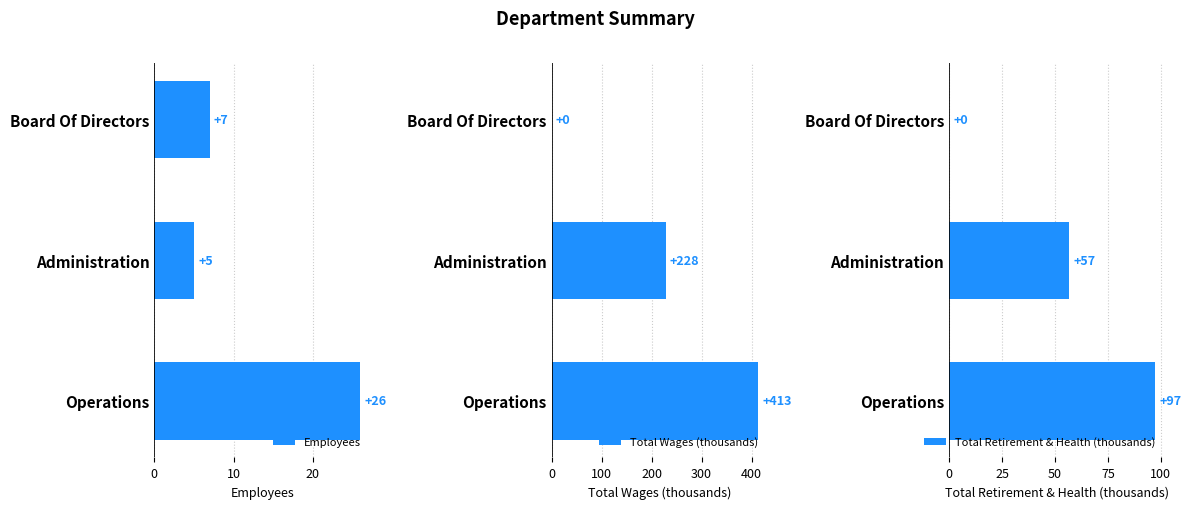

At which label is Total Retirement & Health (thousands) closest to 48?

Administration